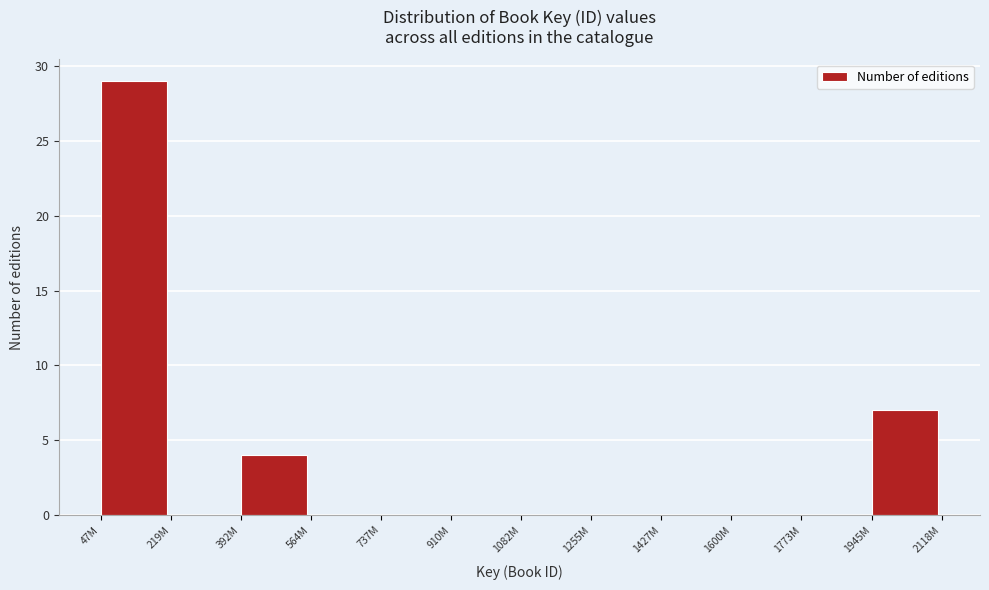

Reading left to right, extract all data points from this chart.

47M=29	219M=0	392M=4	564M=0	737M=0	910M=0	1082M=0	1255M=0	1427M=0	1600M=0	1773M=0	1945M=7